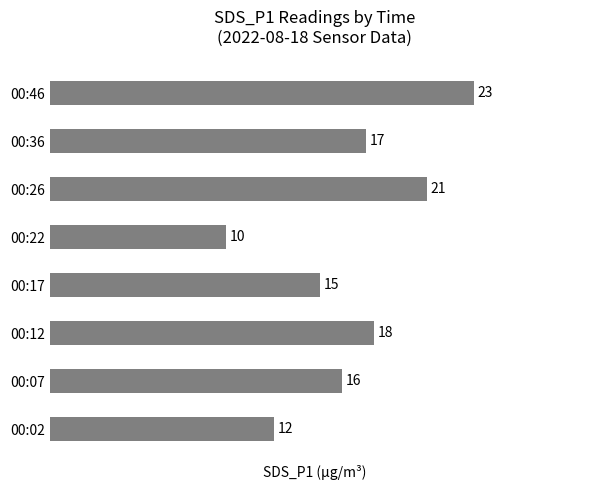

Where is the data nearest to the value 16?

00:07